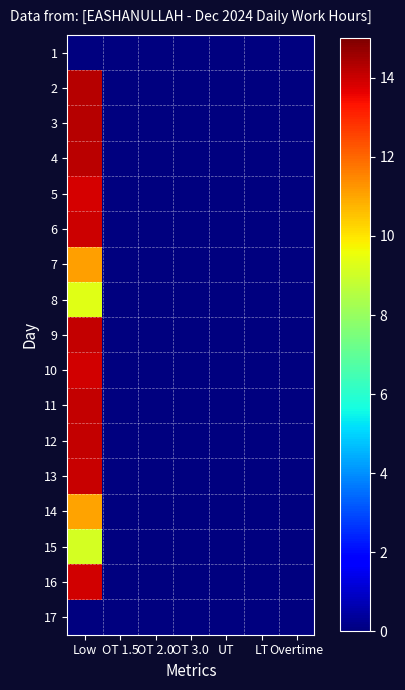

How many categories are shown in the chart?

7